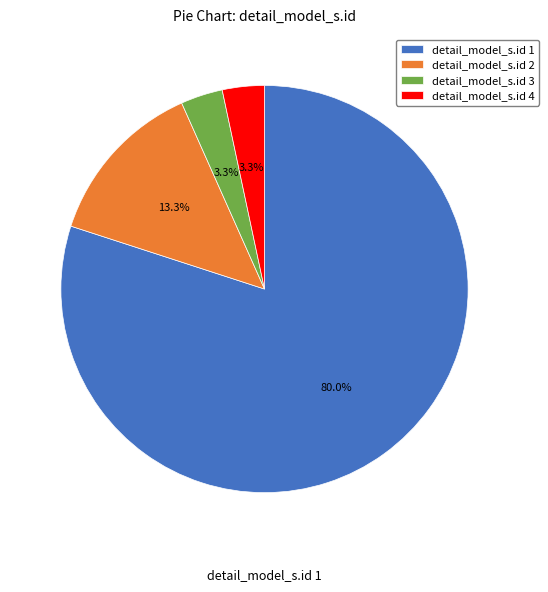

Which category accounts for the majority?

detail_model_s.id 1